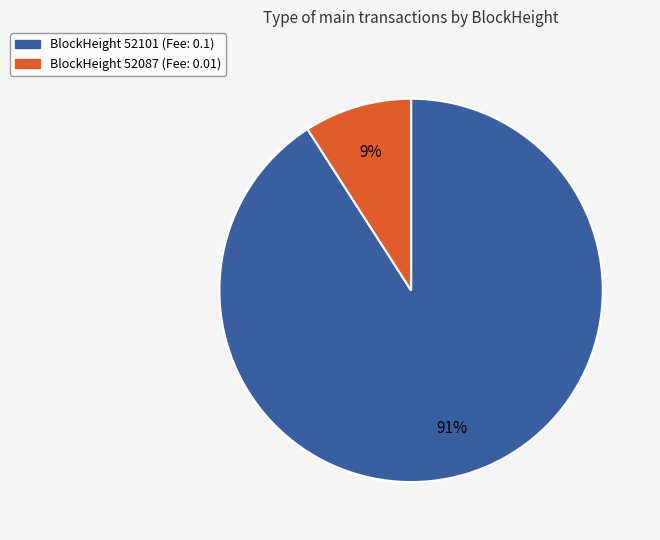

Is there any slice that represents more than half of the pie?

Yes